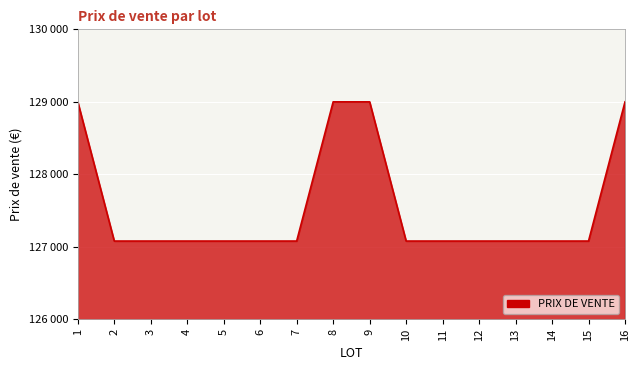

Does the chart display data point markers on the line(s)?

No